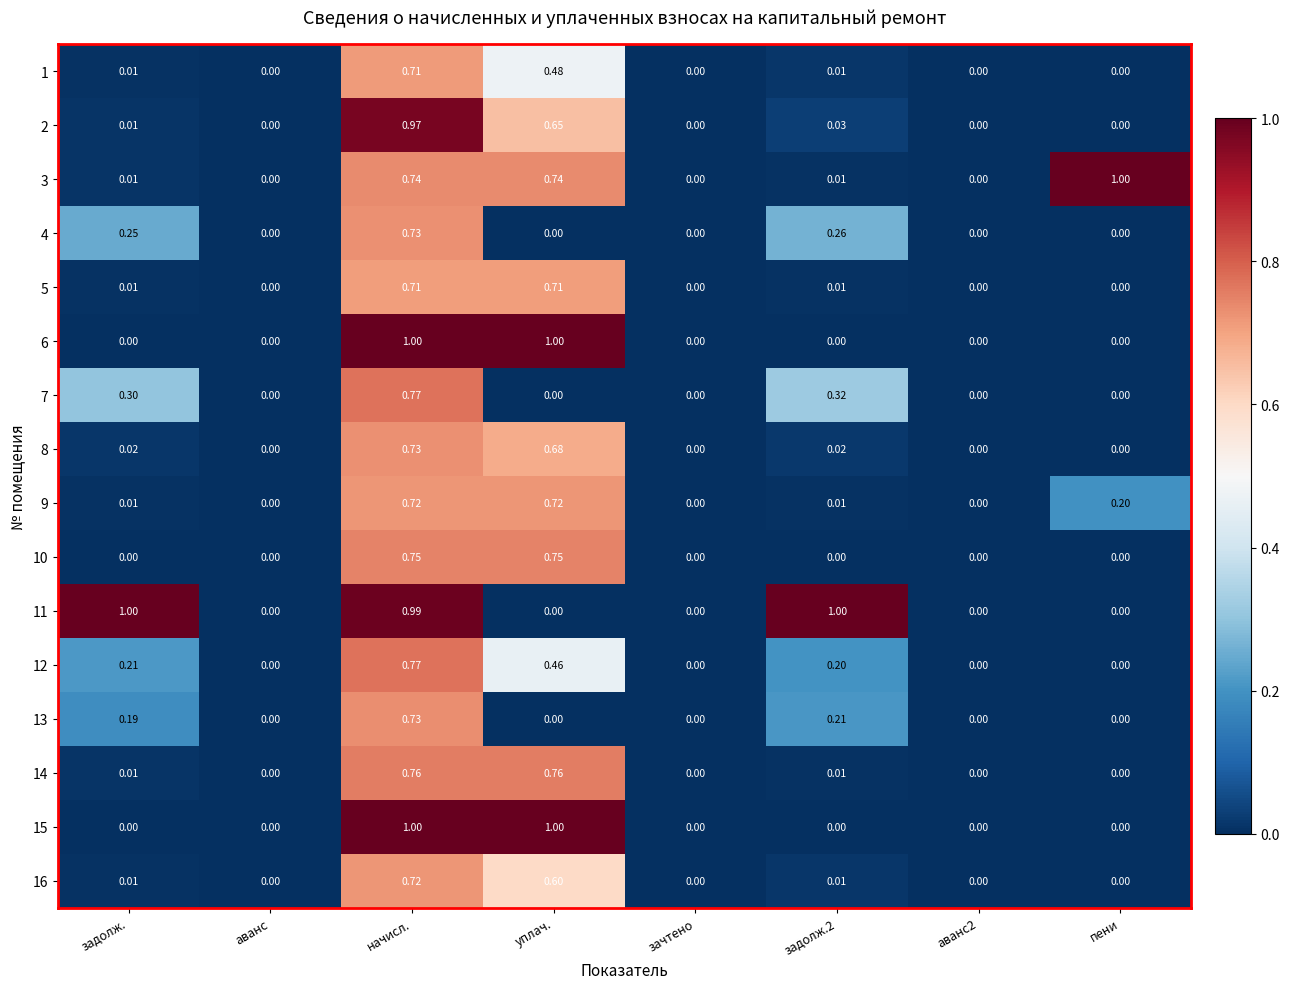

At which label does 16 reach its peak?

начисл.